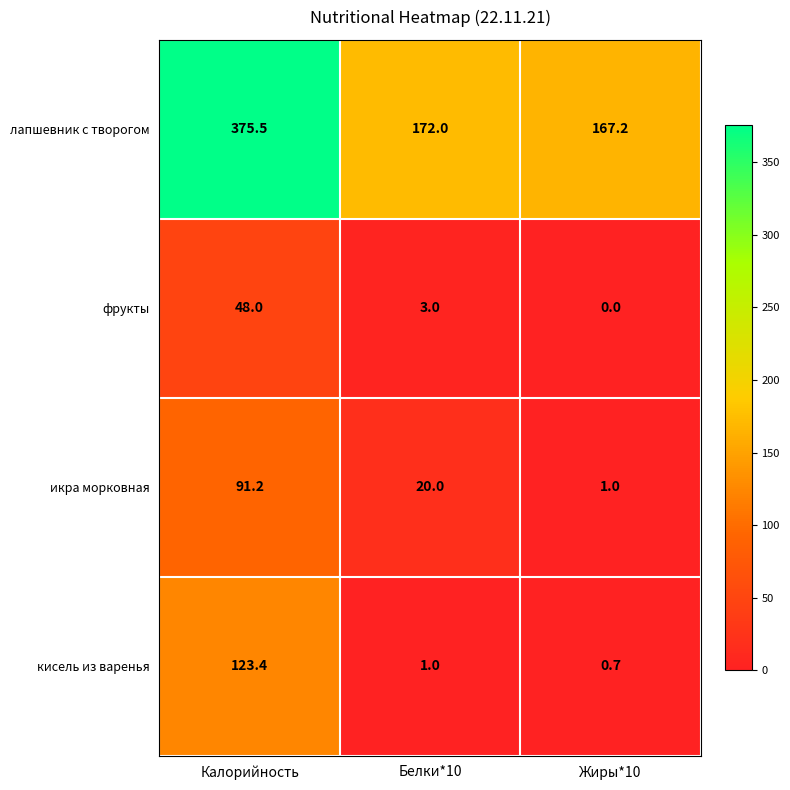

What is the average value of the фрукты series?

17.0